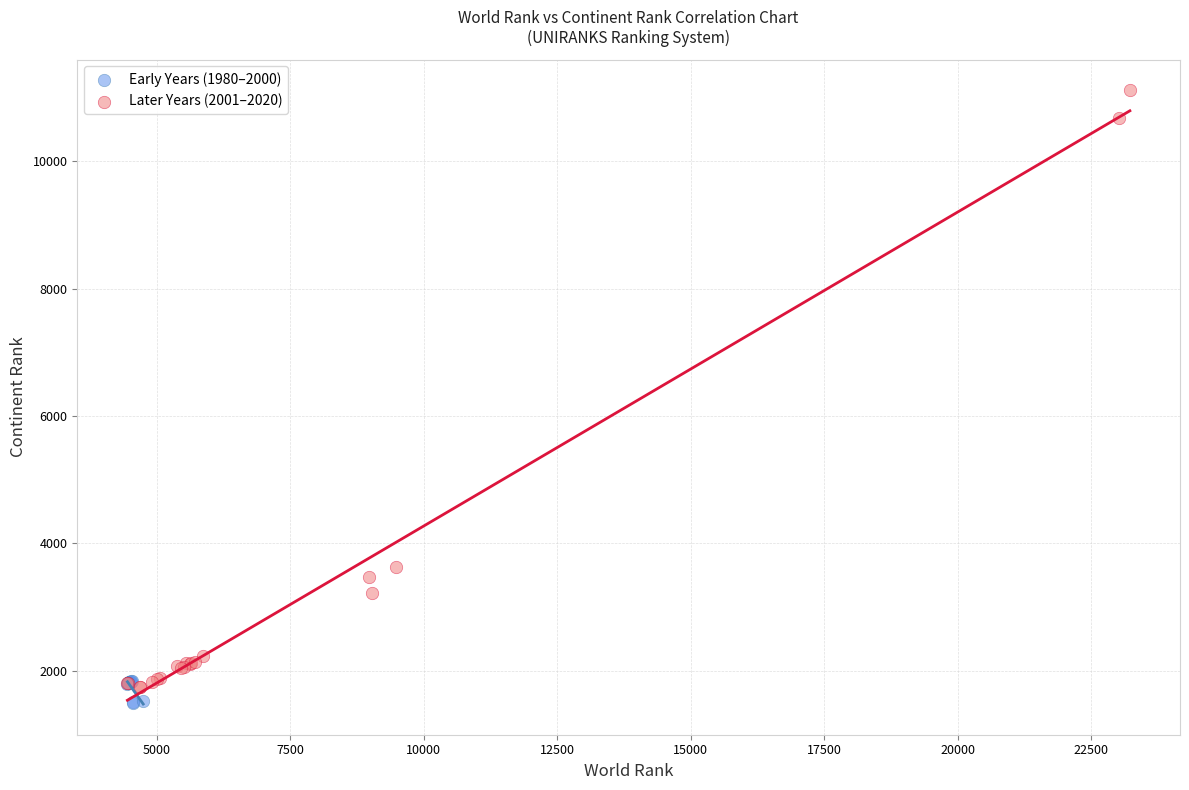

Which series reaches the maximum Y coordinate?

Later Years (2001–2020)